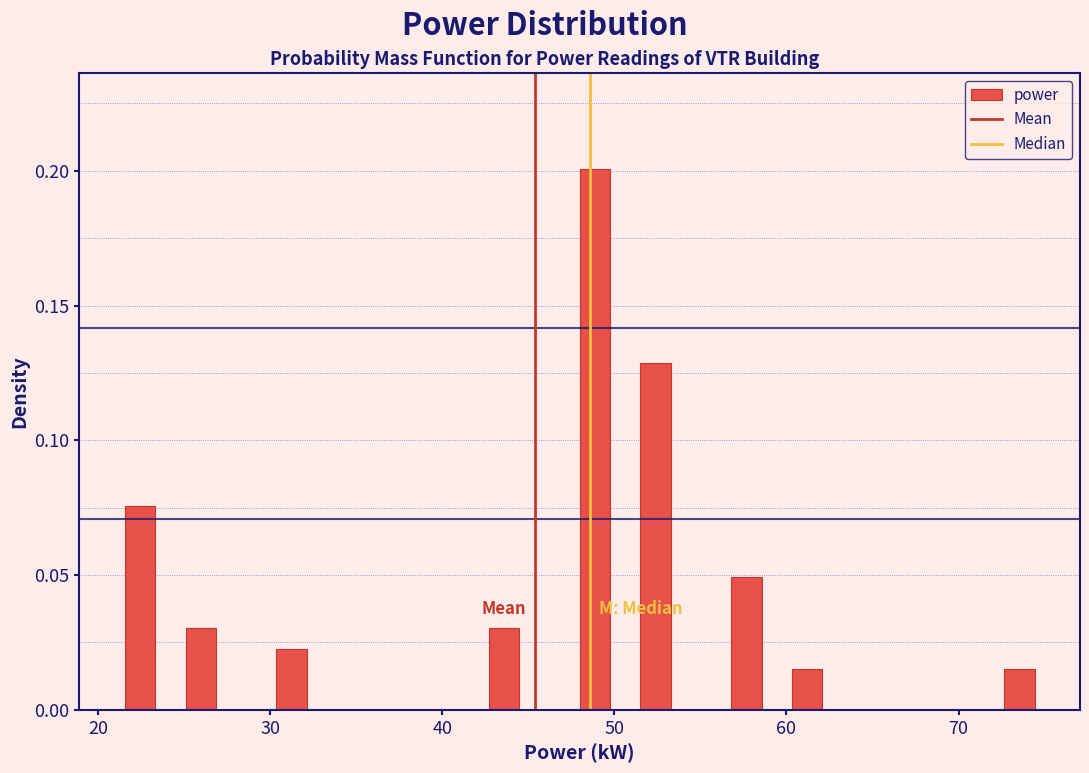

Read against the x-axis, roughly where is the centre of the tallest bar?

49